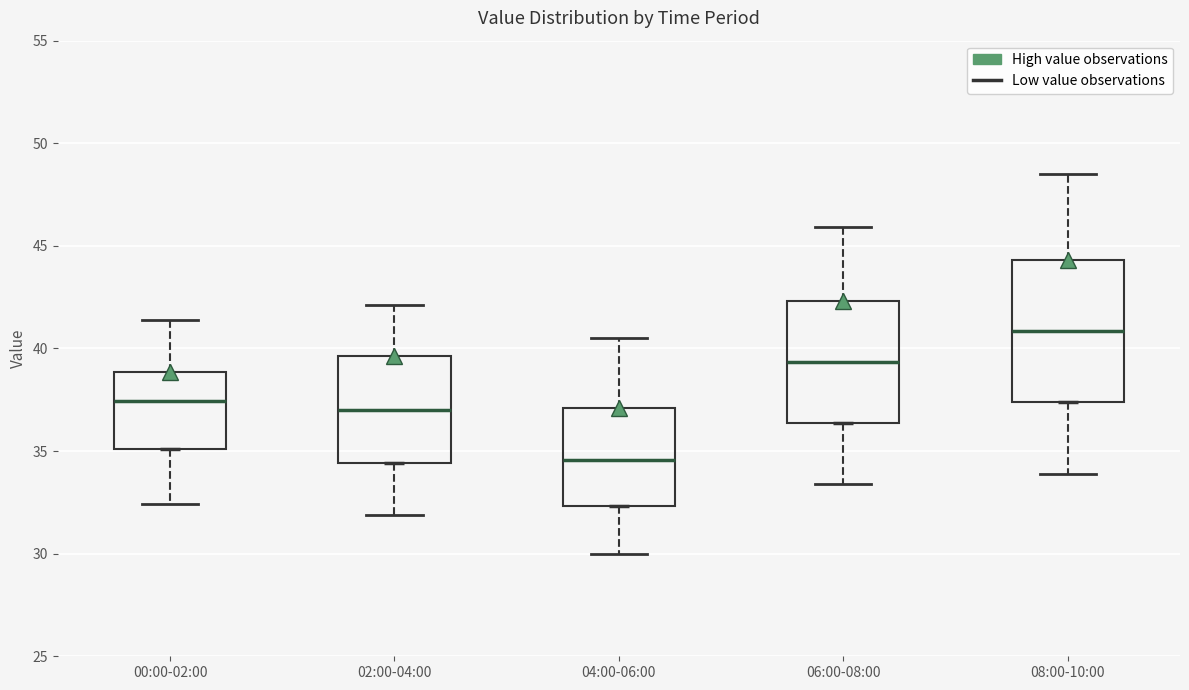

Reading left to right, transcribe this box plot: for each box, give where its median line is, the range the box spans, and where its two whiskers end, as read against the y-axis. The values are not printed on the chart, so give them approximately, as read against the axis.

00:00-02:00: median 37.5, box 35.0 to 39.0, whiskers 32.5 to 41.5
02:00-04:00: median 37.0, box 34.5 to 39.5, whiskers 32.0 to 42.0
04:00-06:00: median 34.5, box 32.5 to 37.0, whiskers 30.0 to 40.5
06:00-08:00: median 39.5, box 36.5 to 42.5, whiskers 33.5 to 46.0
08:00-10:00: median 41.0, box 37.5 to 44.5, whiskers 34.0 to 48.5